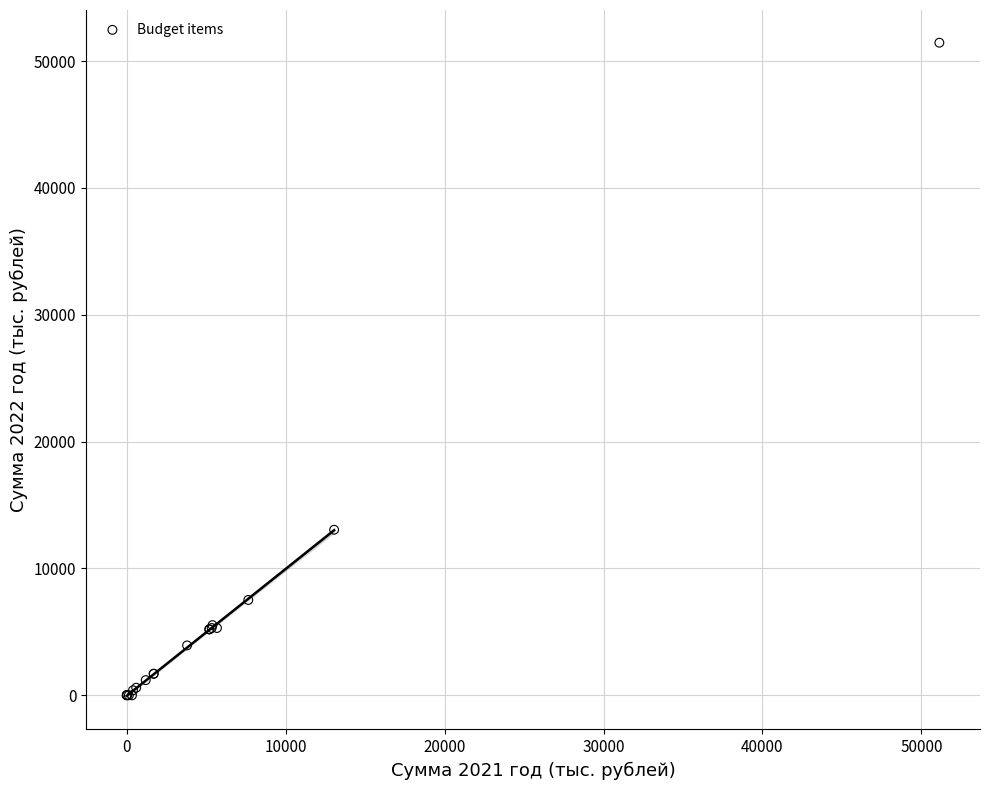

What Y value in the scatter plot is closest to 25726?

13053.0